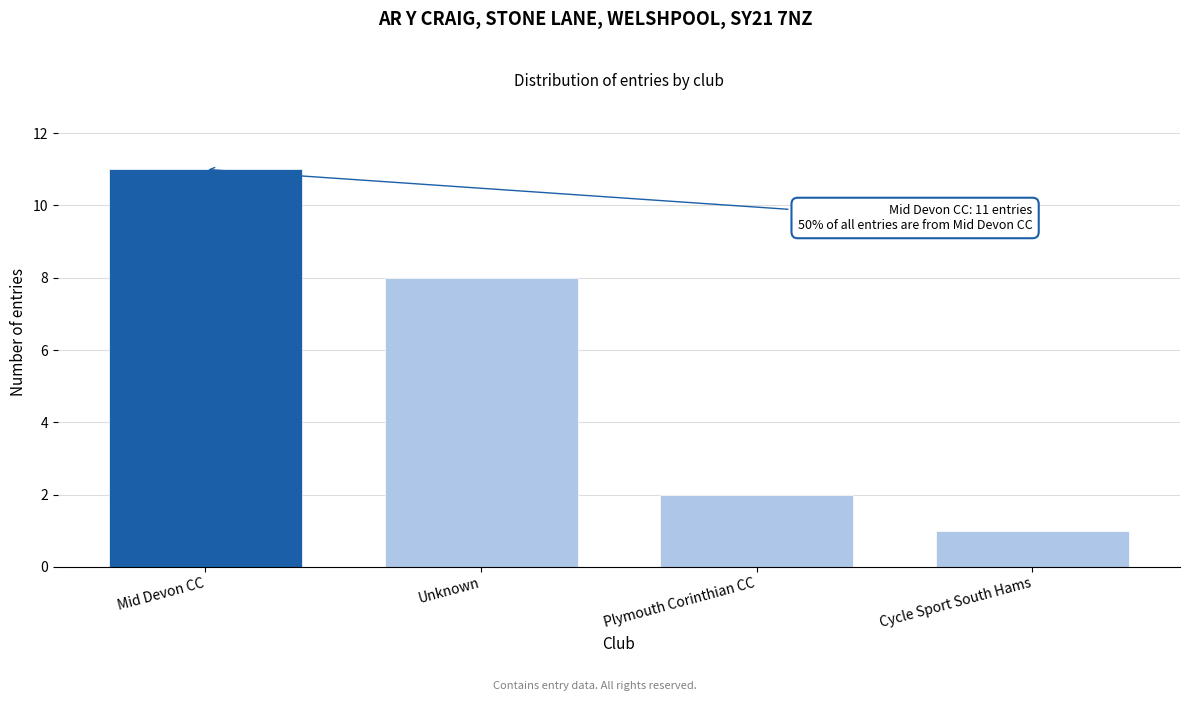

Reading left to right, what are all the values shown in this chart?

11	8	2	1